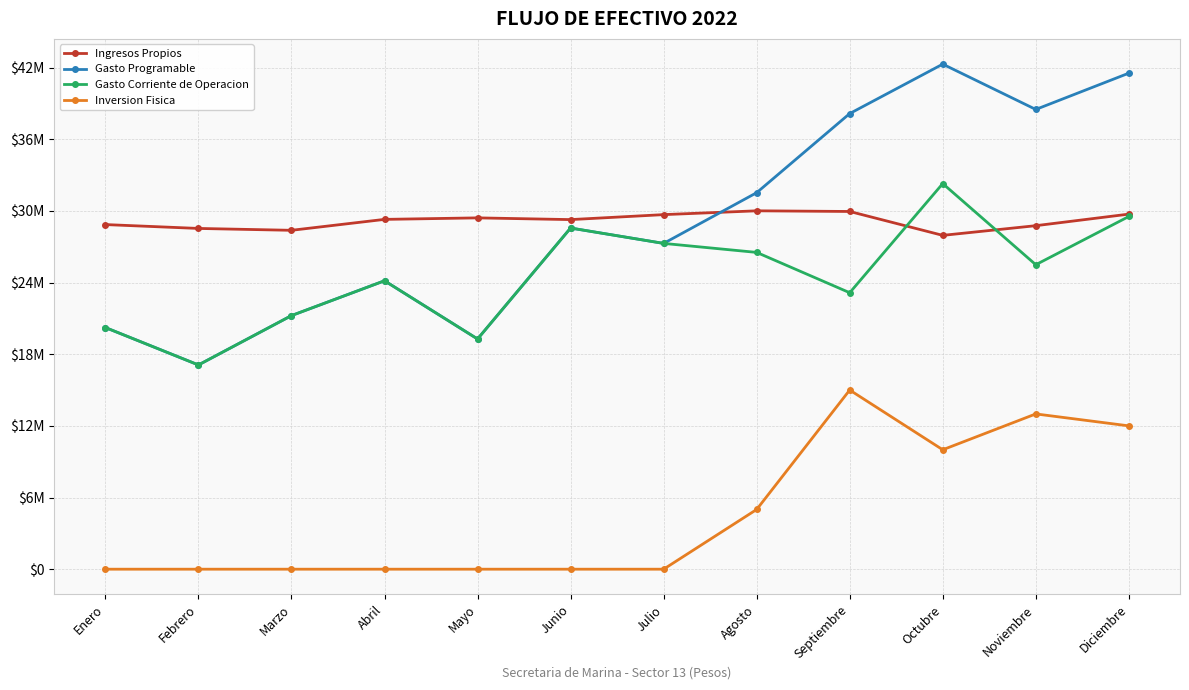

Does the chart display data point markers on the line(s)?

Yes